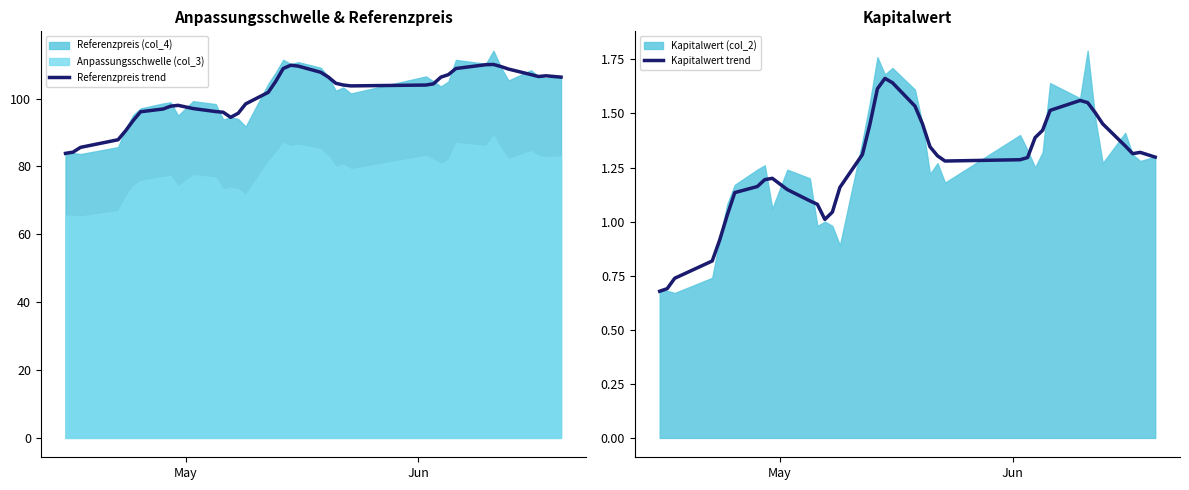

What is the minimum value for Referenzpreis trend?

83.9